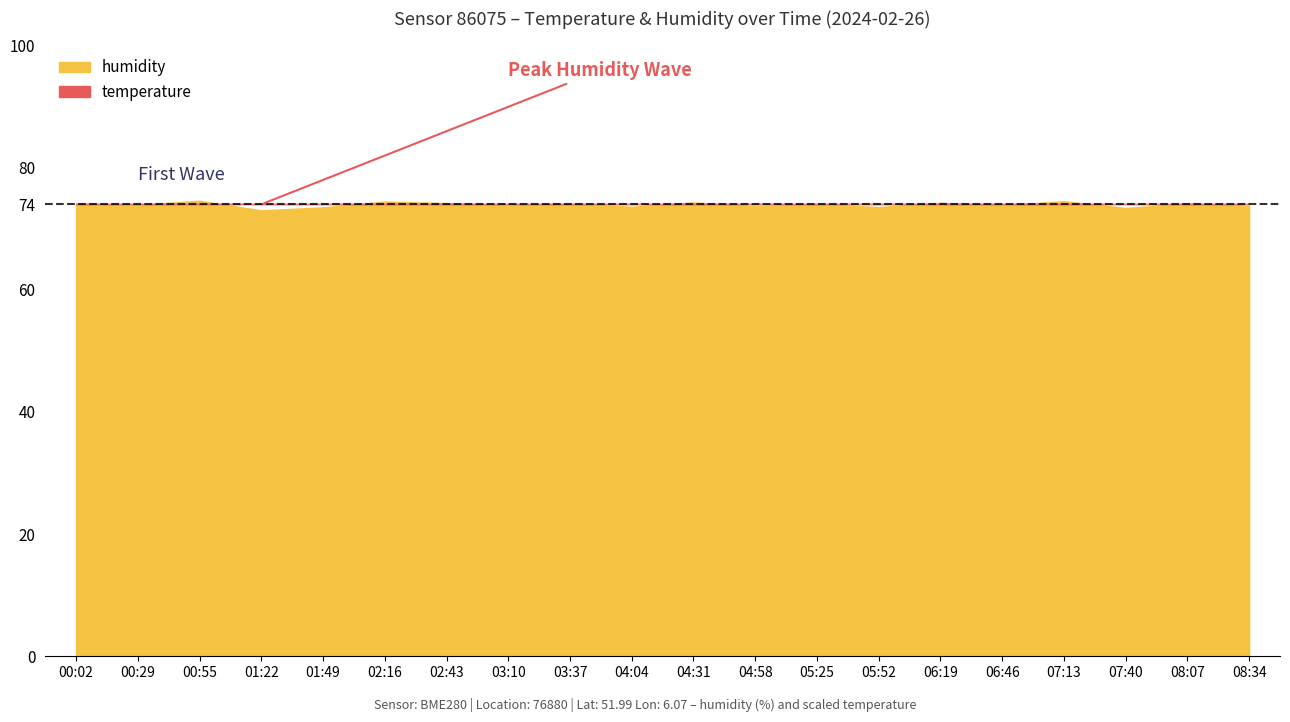

The value of temperature at 04:58 is 9.4. True or false?

False